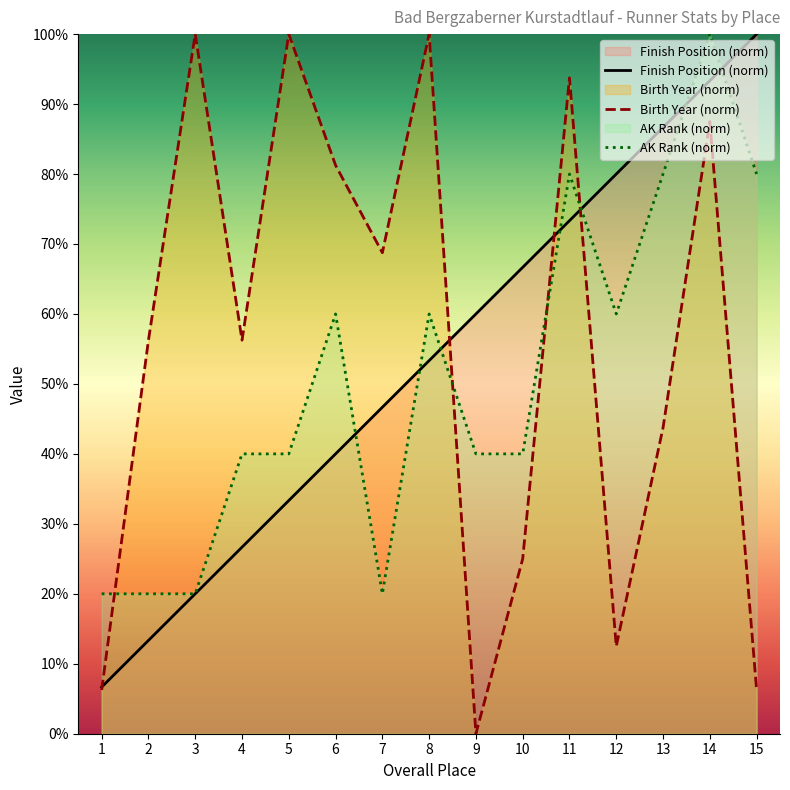

At which label does AK Rank reach its peak?

14